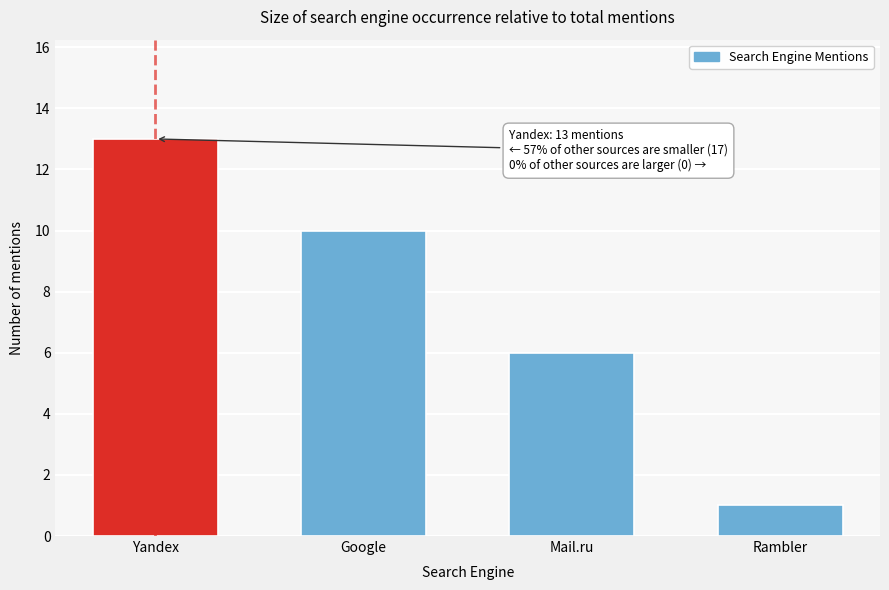

Reading left to right, what are all the values shown in this chart?

13	10	6	1